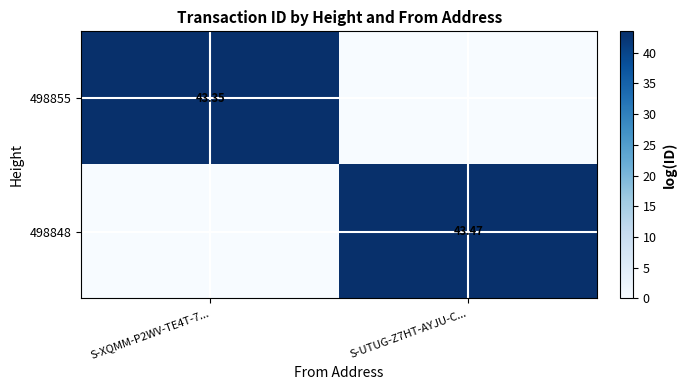

Which series changed the most between S-XQMM-P2WV-TE4T-7... and S-UTUG-Z7HT-AYJU-C...?

498848